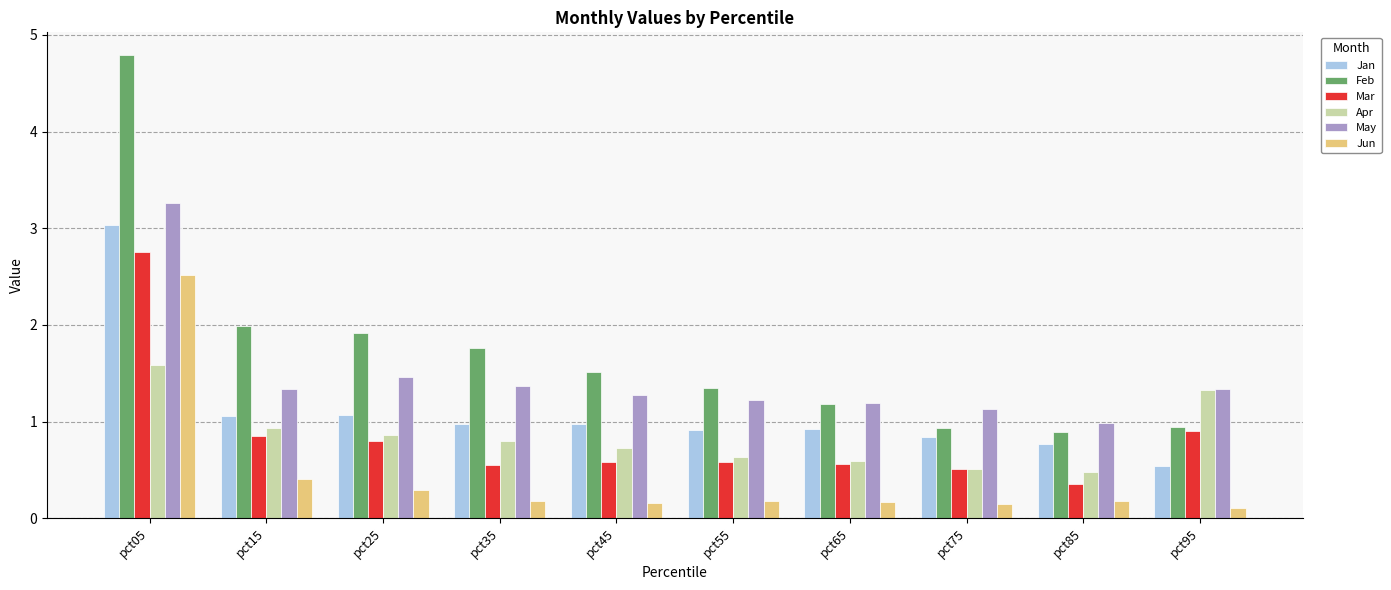

Which series has the widest spread of values?

Feb